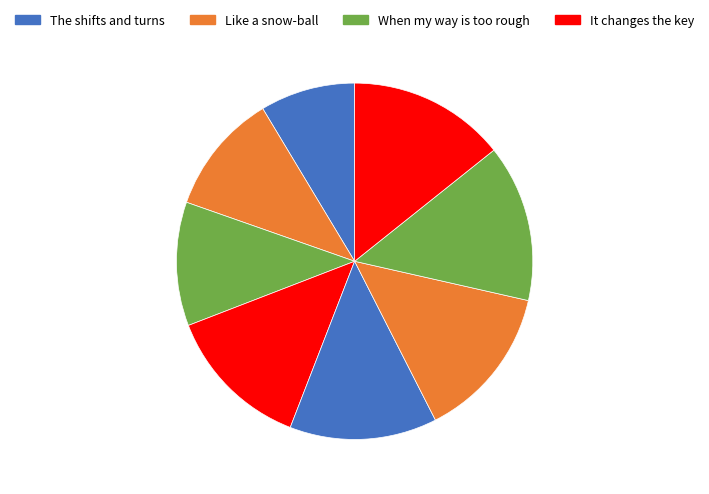

Count the number of slices in the pie.

8